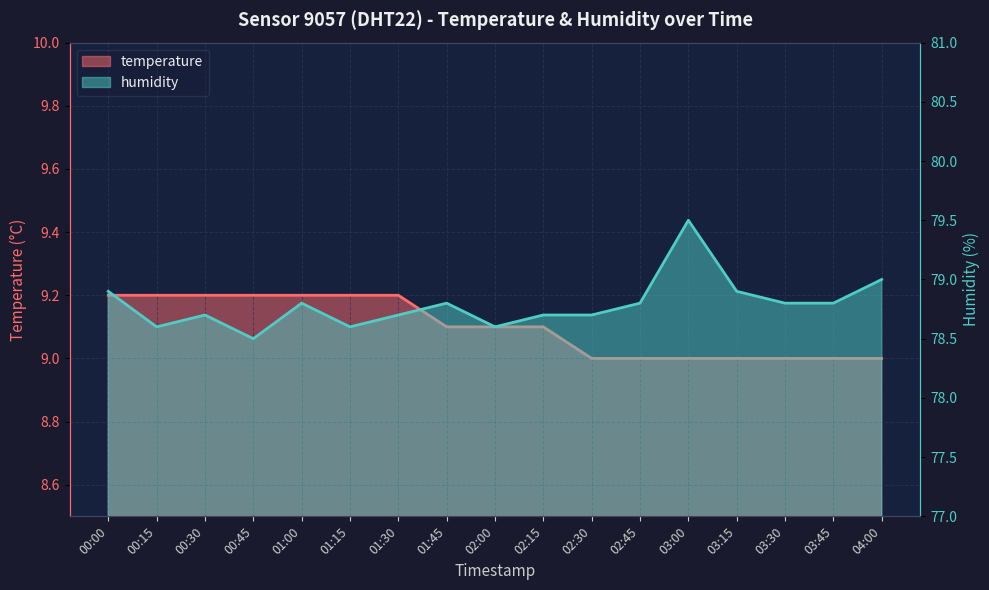

Rank the series by their average value, from highest to lowest.

humidity, temperature